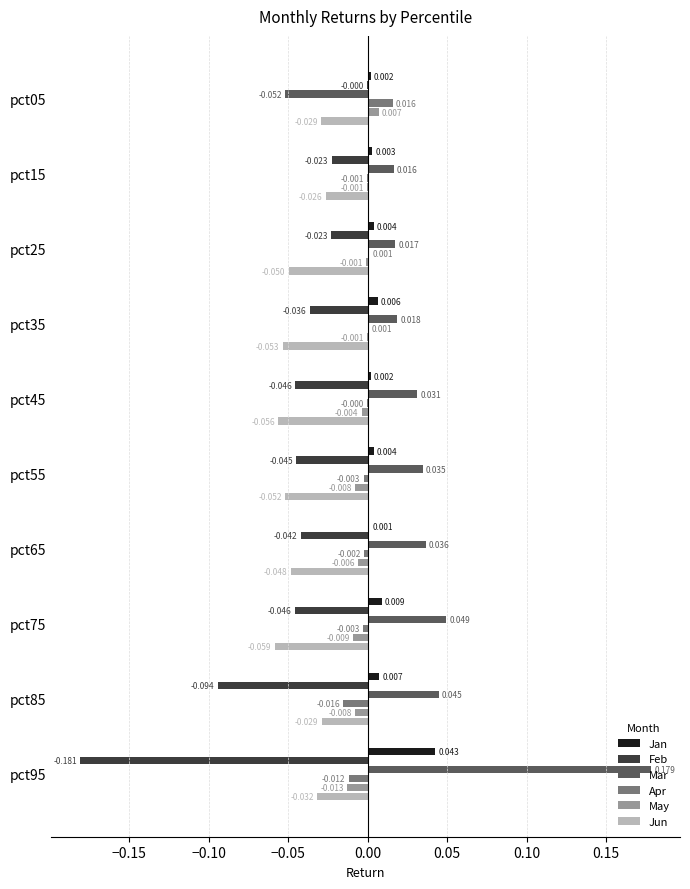

Which series has the largest total across all categories?

Mar